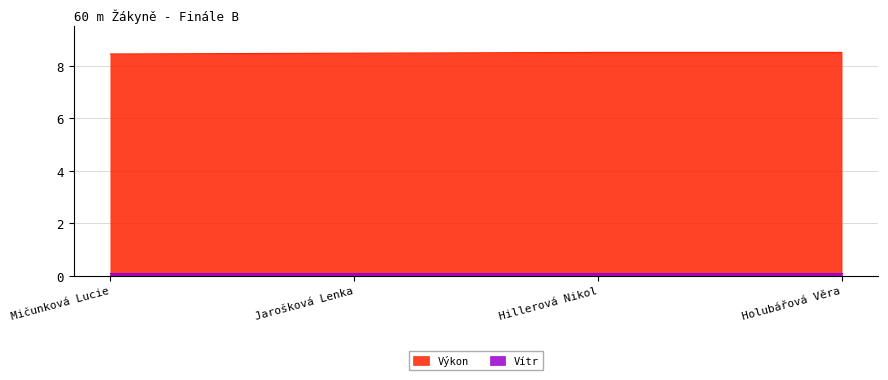

Does the chart display data point markers on the line(s)?

No